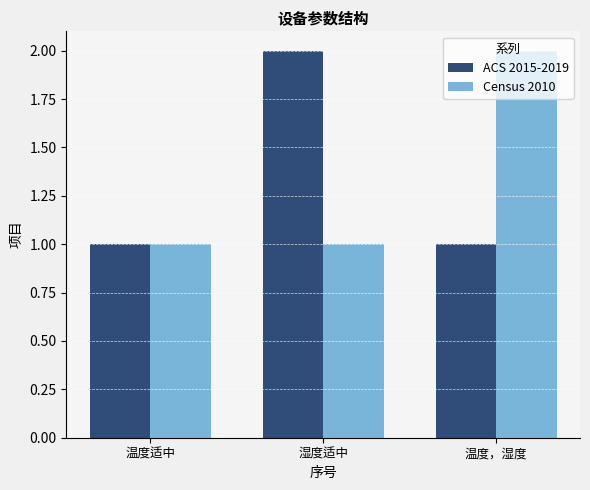

Which series changed the most between 温度适中 and 湿度适中?

ACS 2015-2019